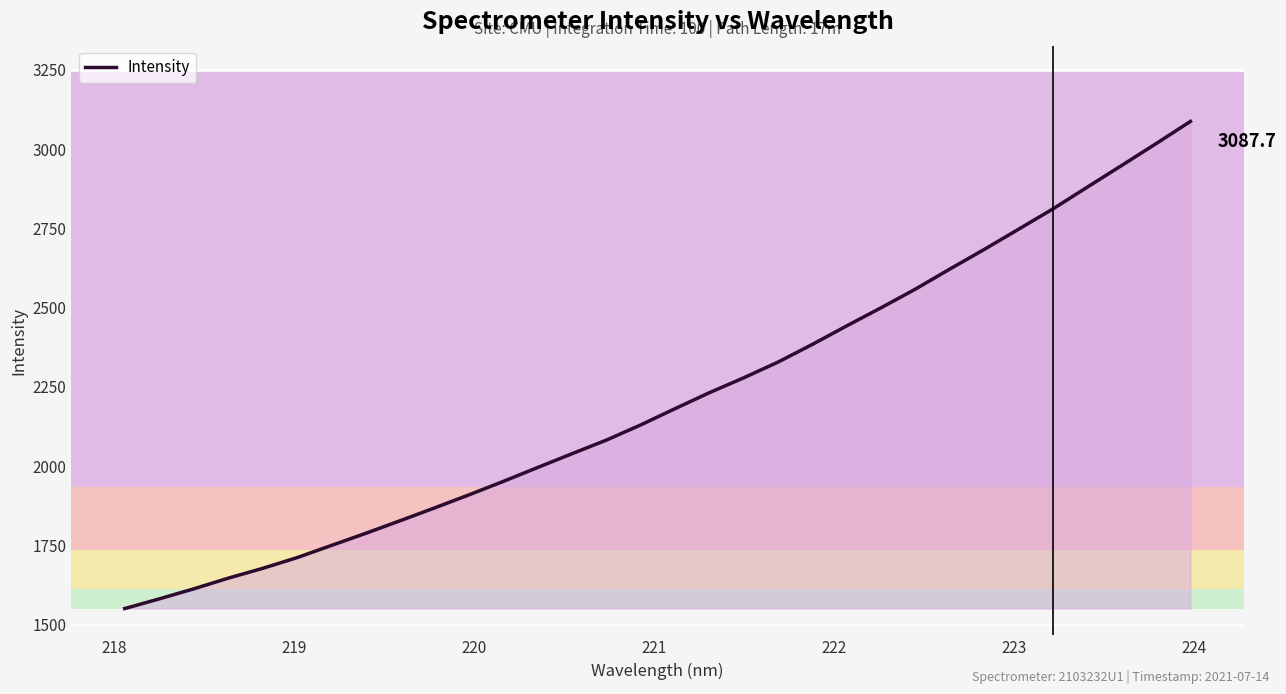

What is the average value?

2213.4